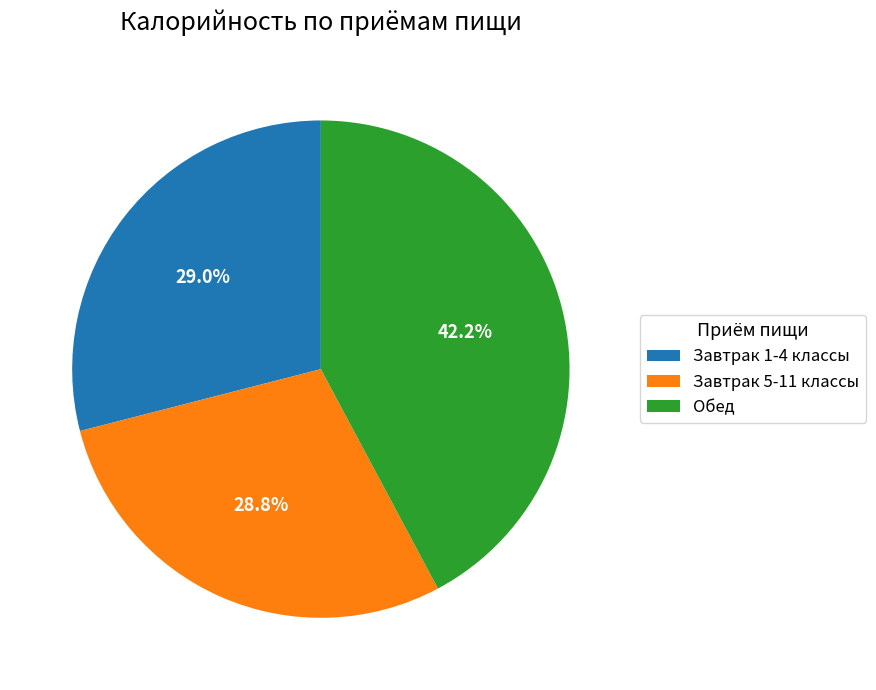

What is the largest slice in the pie chart?

Обед